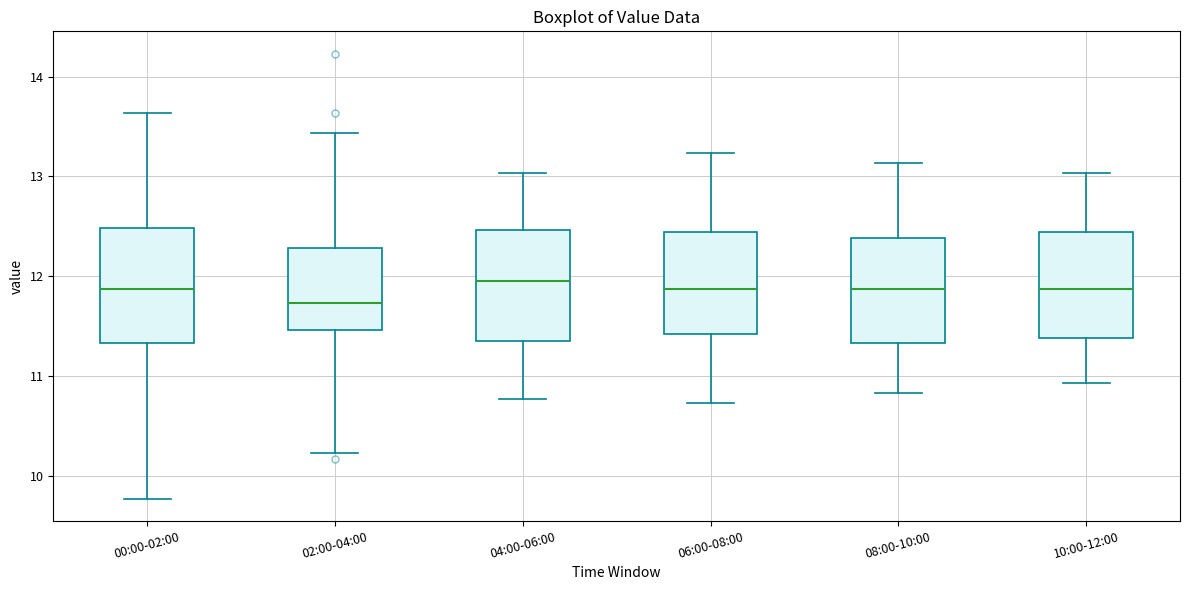

Reading left to right, read every box against the y-axis: the position of its median line, the range the box covers, and the ends of its whiskers. The values are not printed on the chart, so give them approximately, as read against the axis.

00:00-02:00: median 11.9, box 11.3 to 12.5, whiskers 9.8 to 13.6
02:00-04:00: median 11.7, box 11.5 to 12.3, whiskers 10.2 to 13.4
04:00-06:00: median 12.0, box 11.3 to 12.5, whiskers 10.8 to 13.0
06:00-08:00: median 11.9, box 11.4 to 12.4, whiskers 10.7 to 13.2
08:00-10:00: median 11.9, box 11.3 to 12.4, whiskers 10.8 to 13.1
10:00-12:00: median 11.9, box 11.4 to 12.4, whiskers 10.9 to 13.0